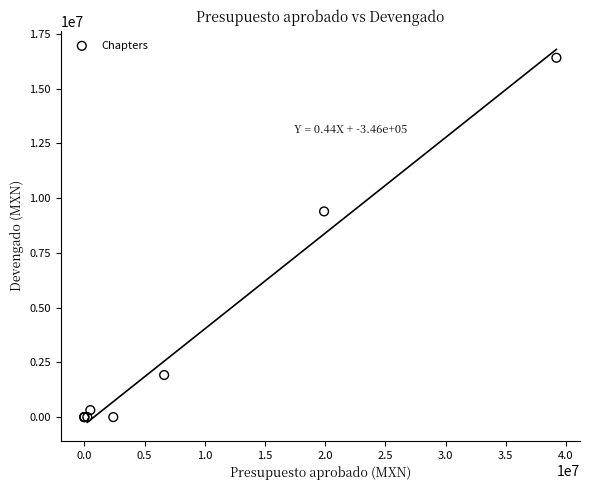

What Y value in the scatter plot is closest to 8203054?

9390901.7